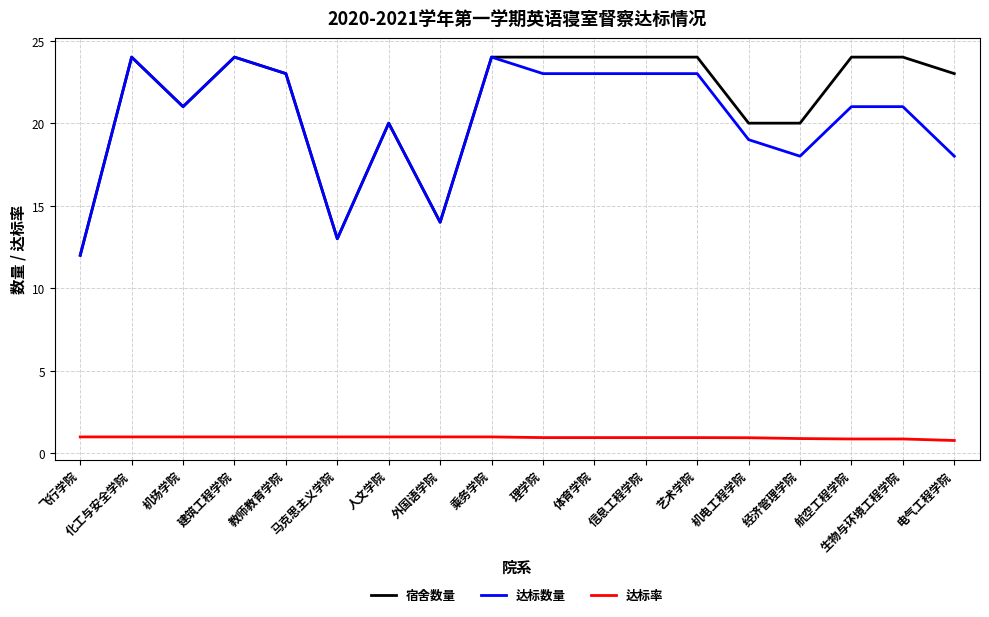

The value of 宿舍数量 at 外国语学院 is 21.0. True or false?

False